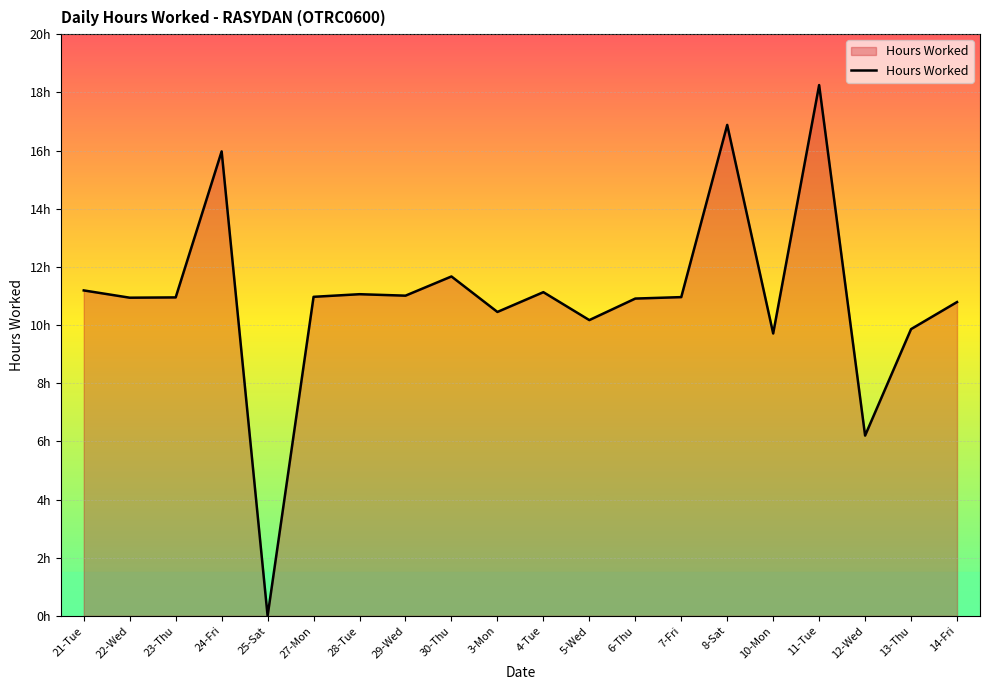

Does the chart display data point markers on the line(s)?

No